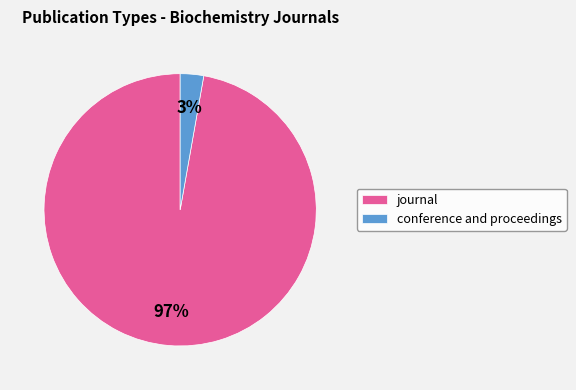

Rank the categories by value from lowest to highest.

conference and proceedings, journal